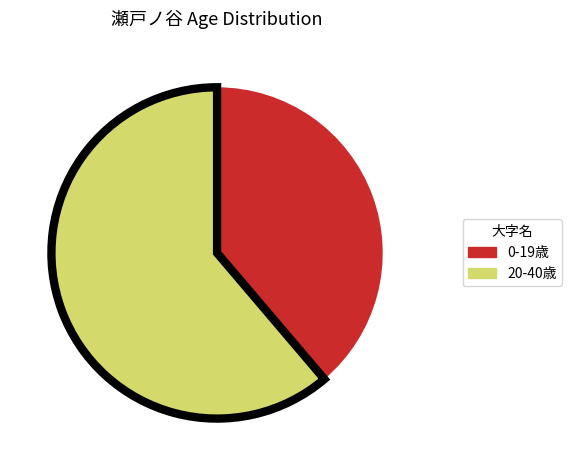

Is there a majority slice in this chart?

Yes